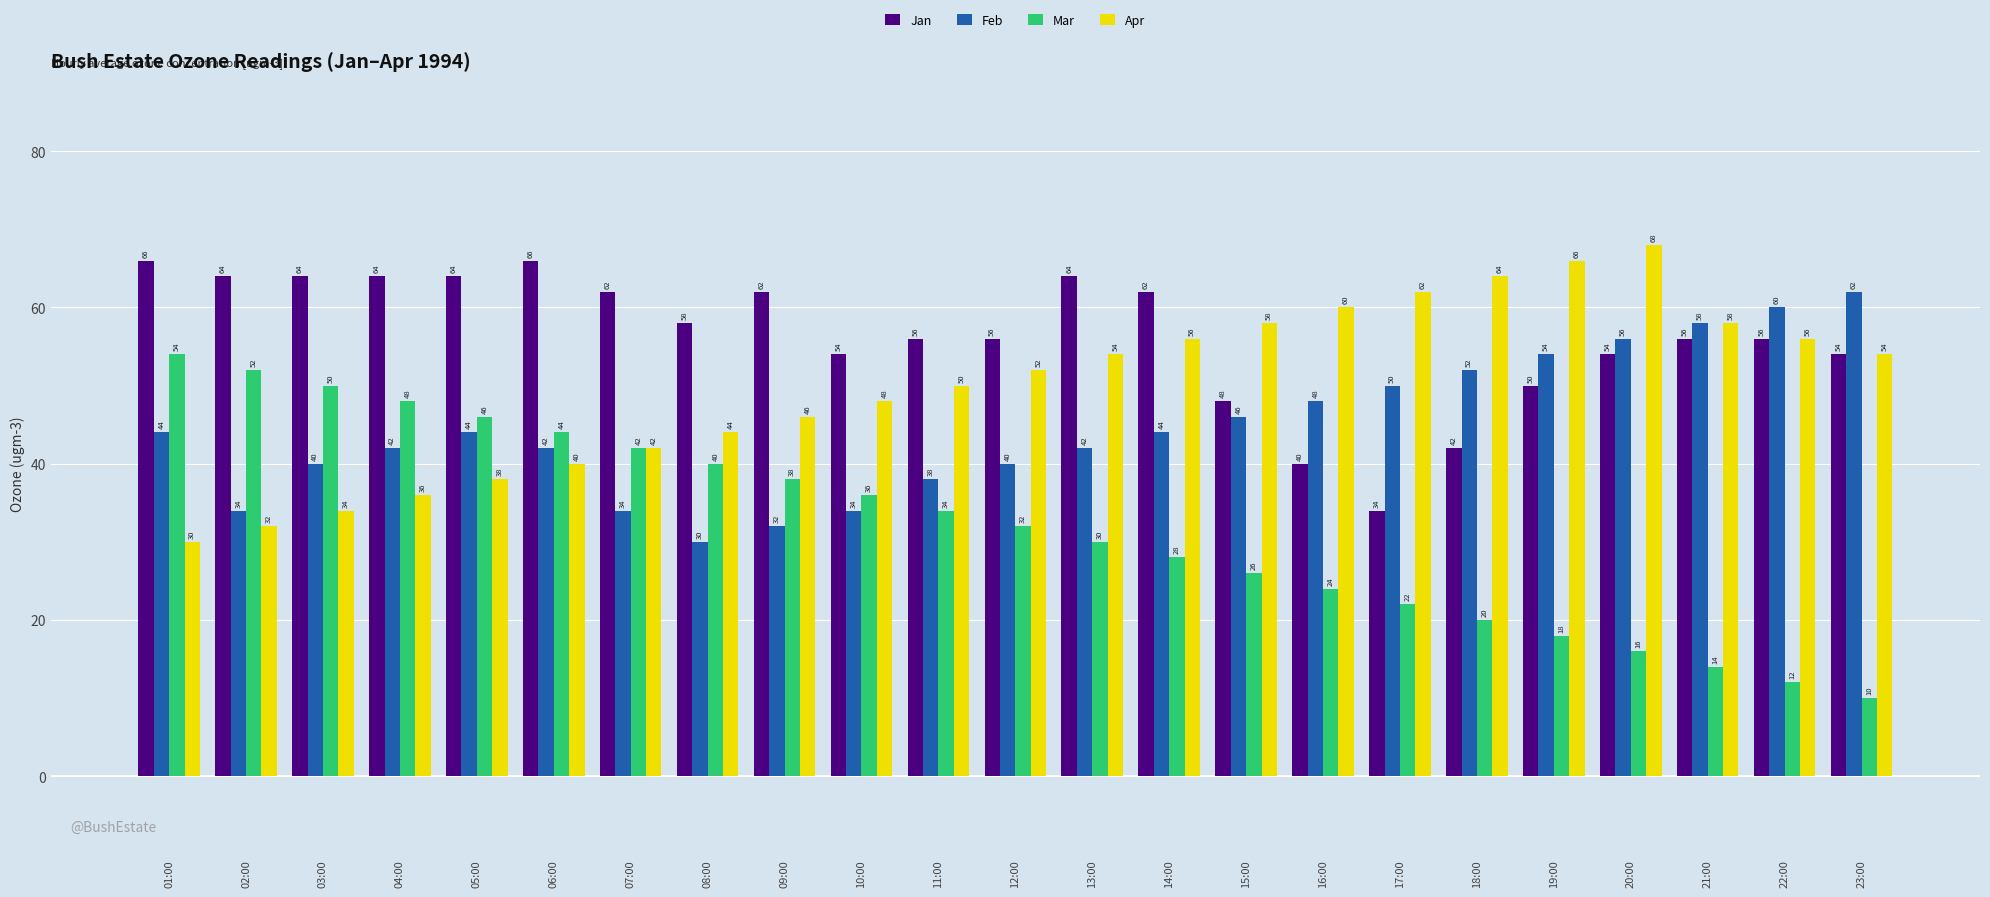

Are the bars horizontal?

No